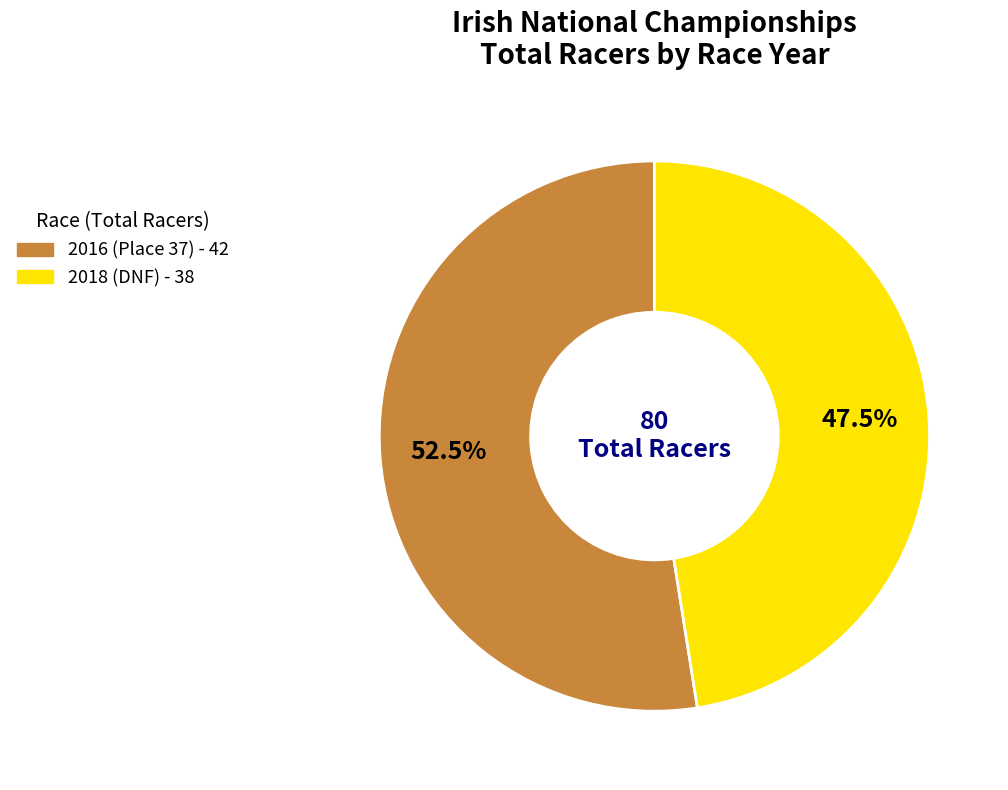

Combined, what portion of the pie is 2018 (DNF) and 2016 (Place 37)?

100.0%